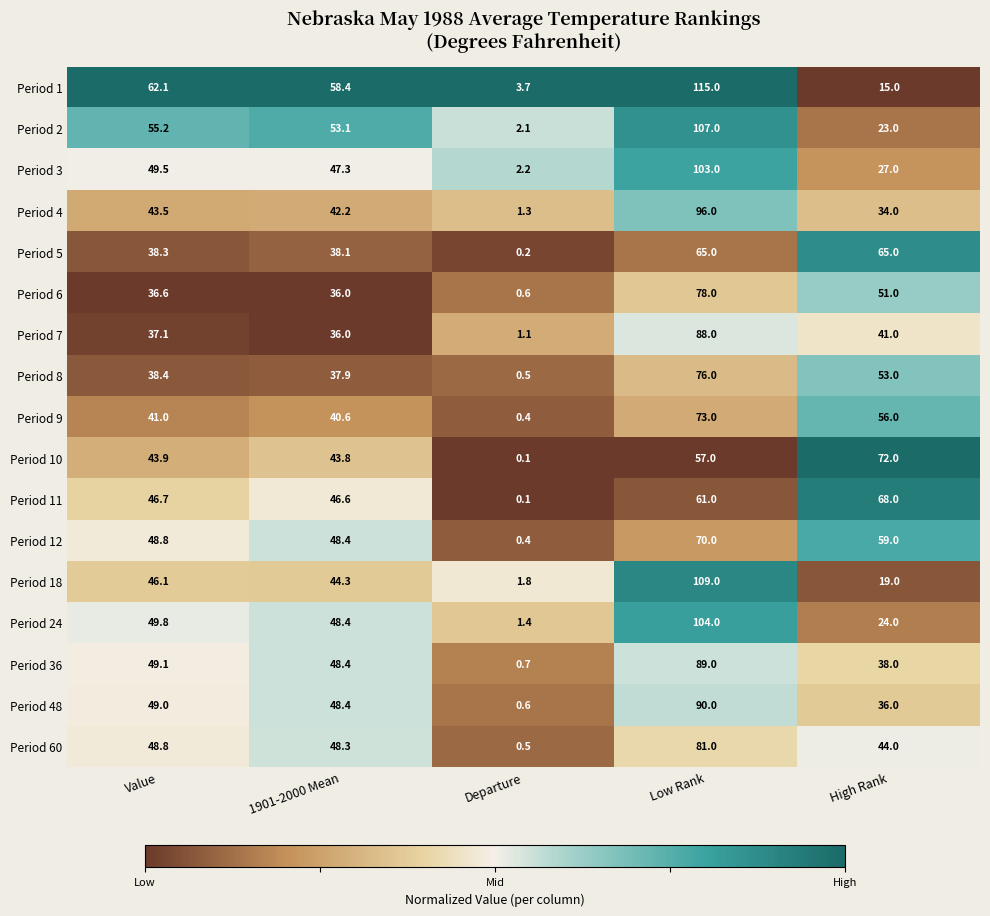

How many data points in Period 18 are above 44?

3